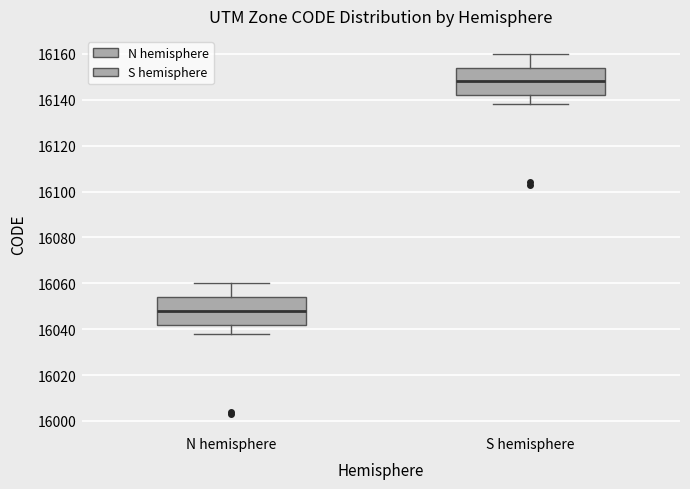

Where does the upper whisker of the box for S hemisphere end on the y-axis? The values are not printed on the chart, so give them approximately, as read against the axis.

16160